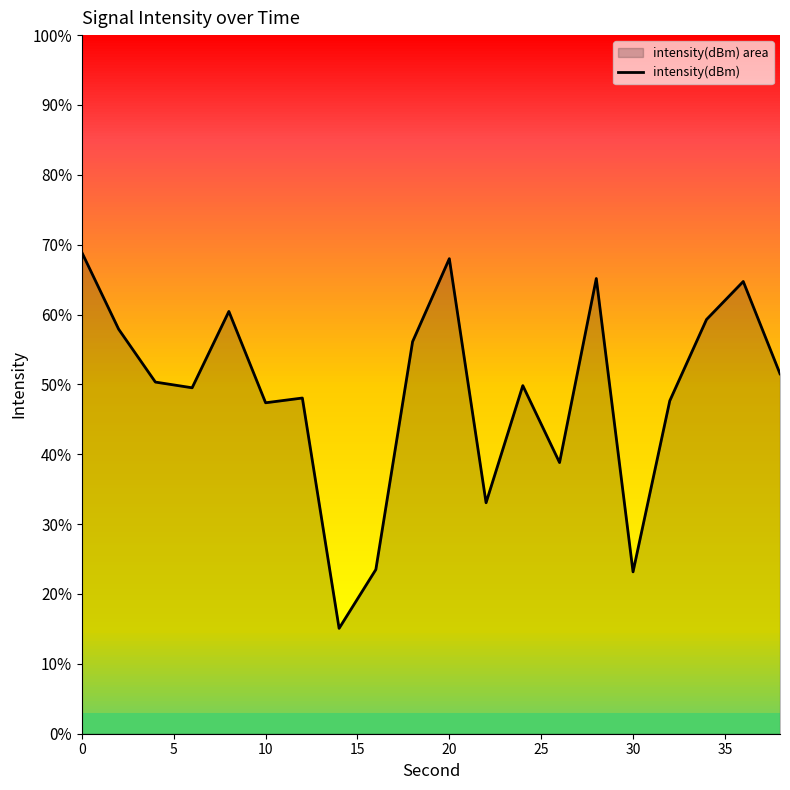

Reading left to right, transcribe all the data shown in this chart.

-125.9	-129.7	-132.4	-132.7	-128.8	-133.4	-133.2	-144.7	-141.8	-130.4	-126.2	-138.4	-132.6	-136.4	-127.2	-141.9	-133.3	-129.2	-127.3	-132.0